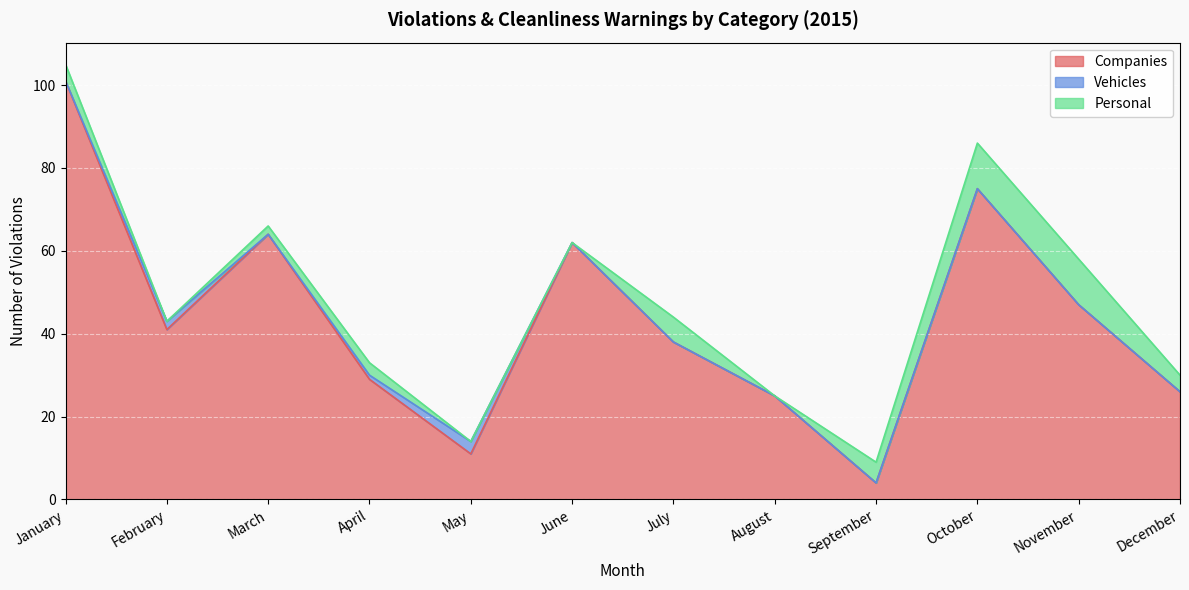

How many times do Personal and Vehicles cross each other?

3